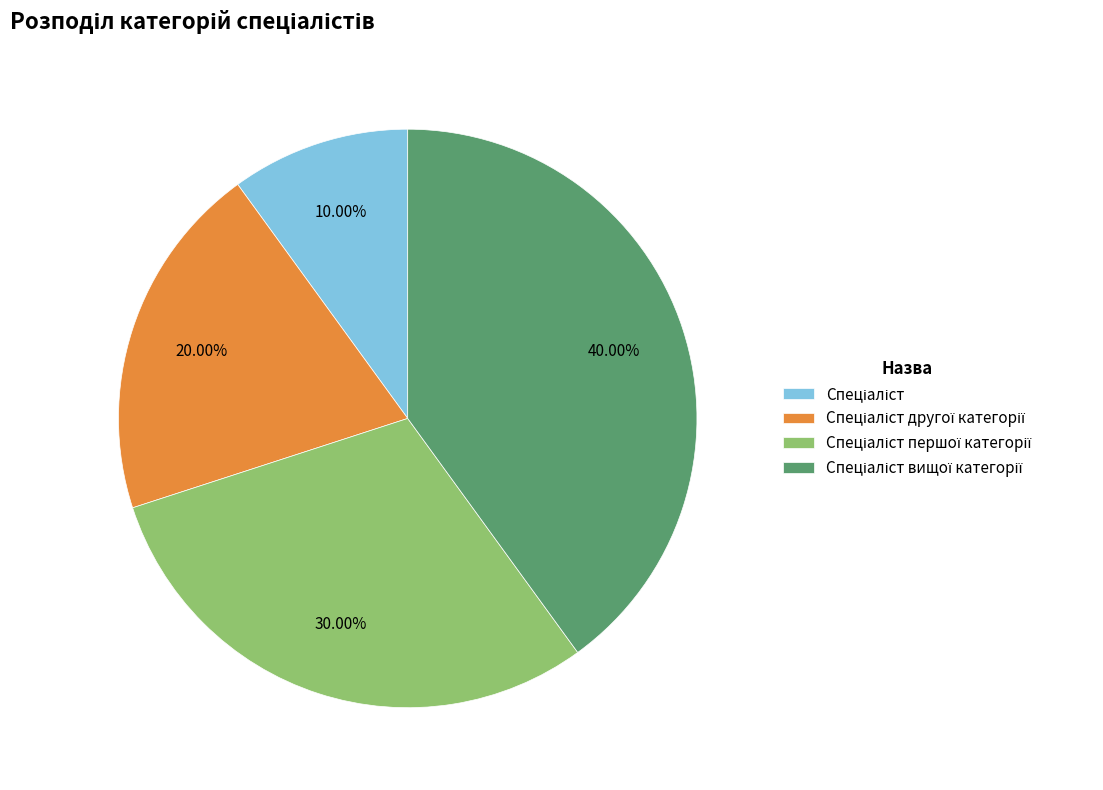

Does any single category account for the majority?

No